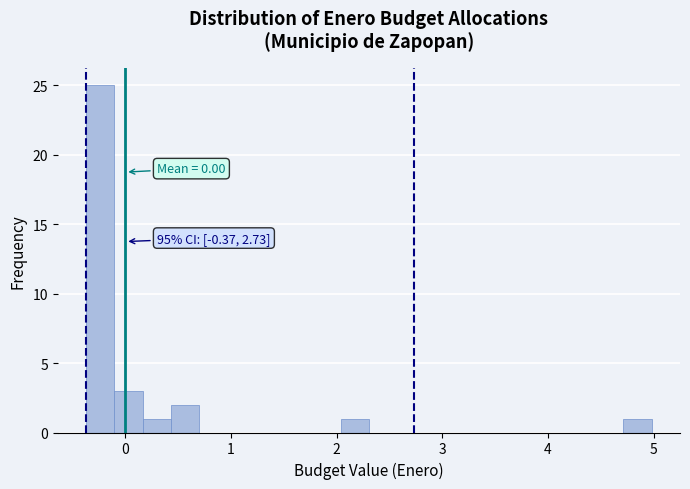

Around what value on the x-axis is the tallest bar? Give the approximate position of its centre, as read against the axis.

-0.2